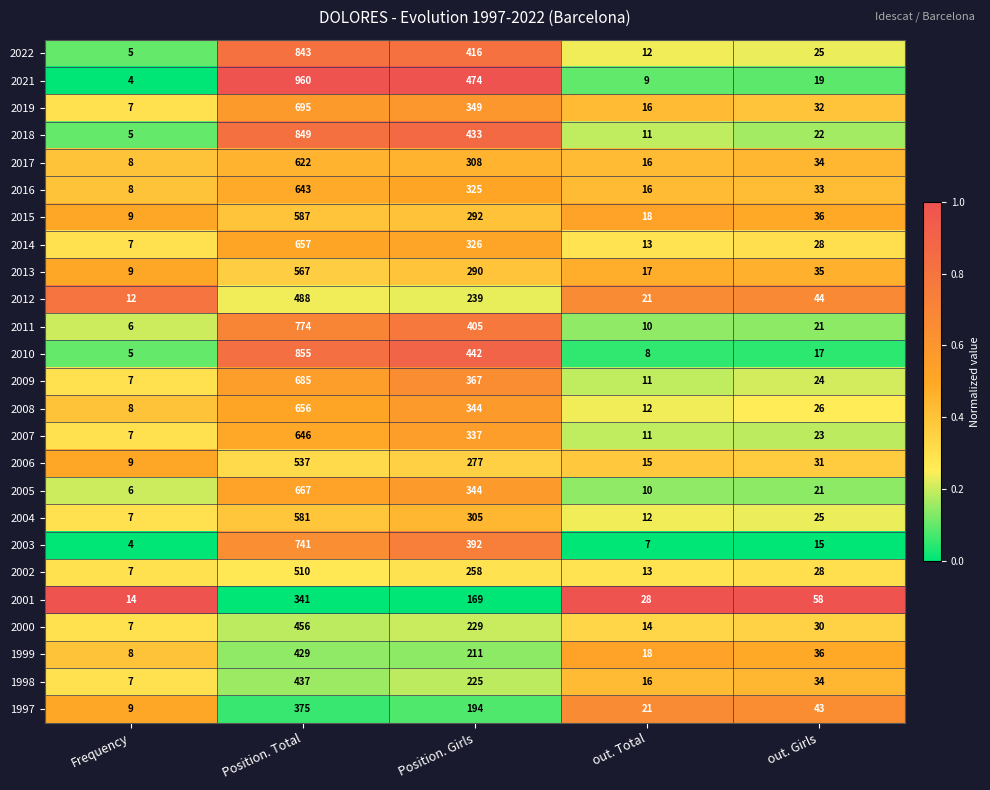

What is the difference between the maximum and minimum values in the 2021 series?

956